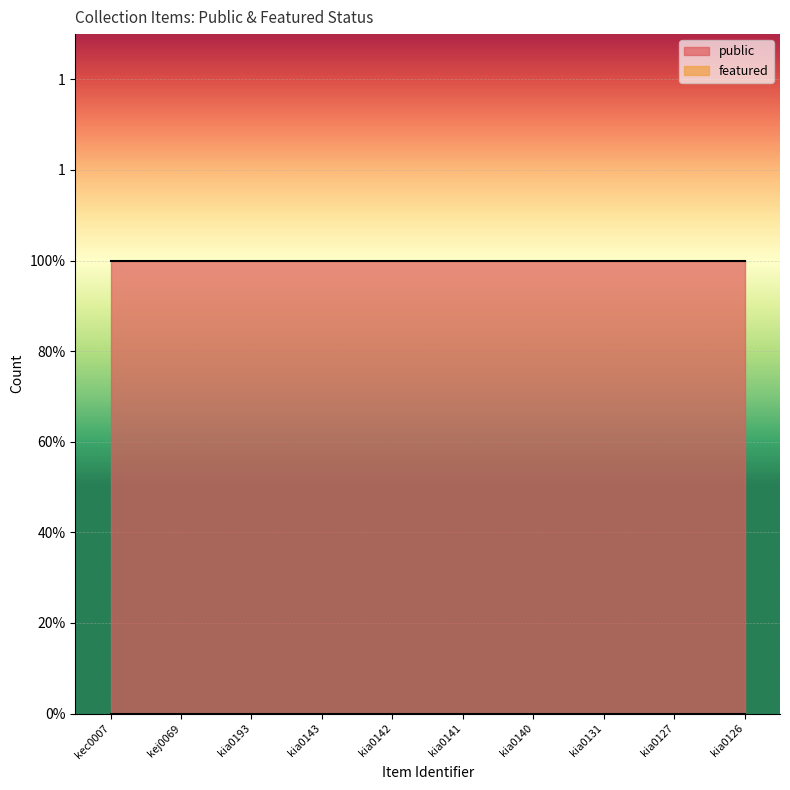

Is it true that featured equals 0 at kia0141?

True